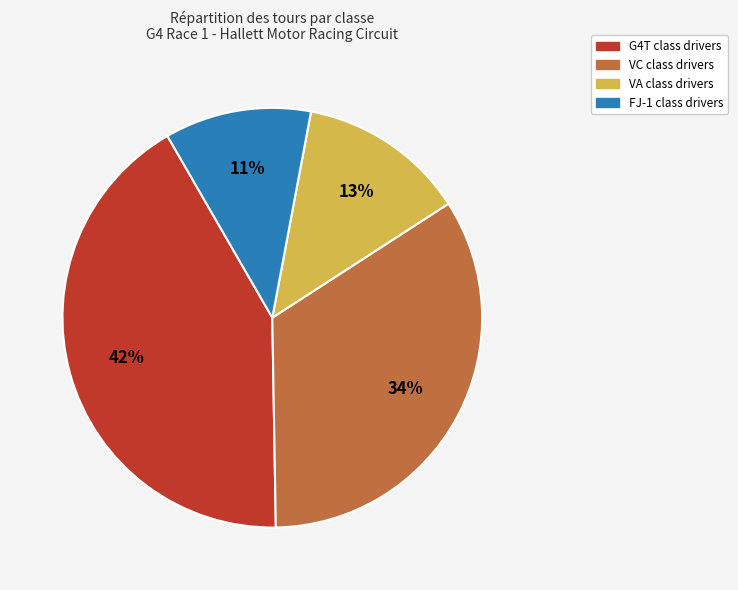

Count the number of slices in the pie.

4